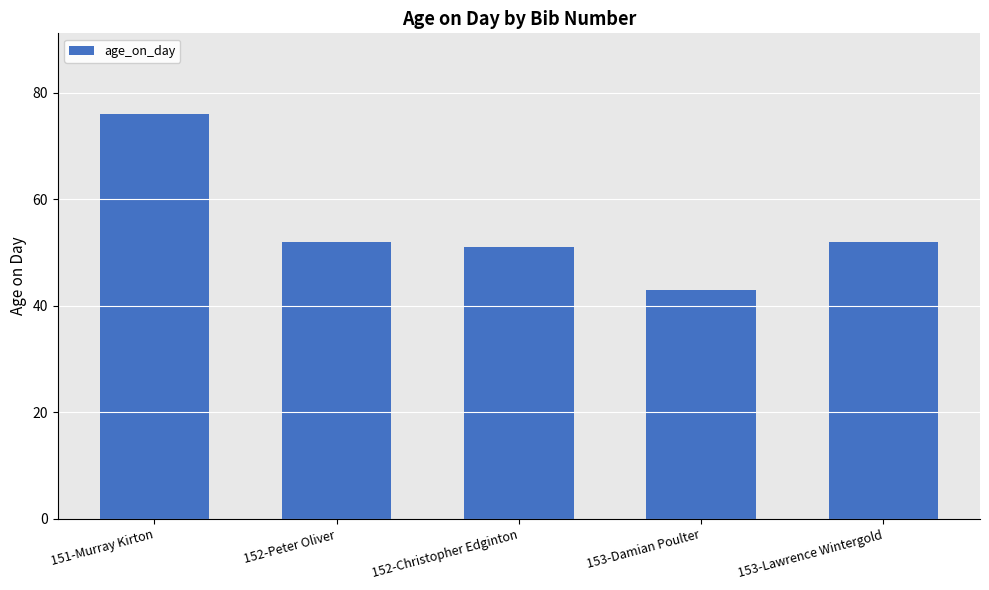

Which has a higher value, 152-Peter Oliver or 151-Murray Kirton?

151-Murray Kirton